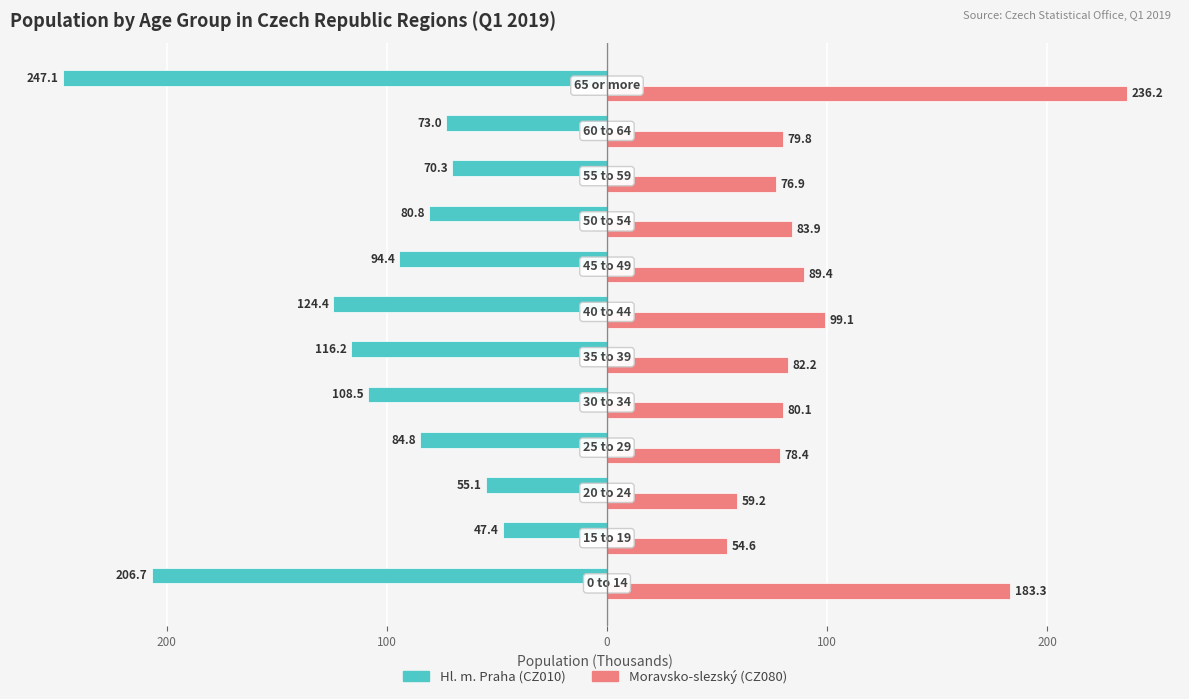

What are all the series names shown in the legend?

Hl. m. Praha (CZ010), Moravsko-slezský (CZ080)